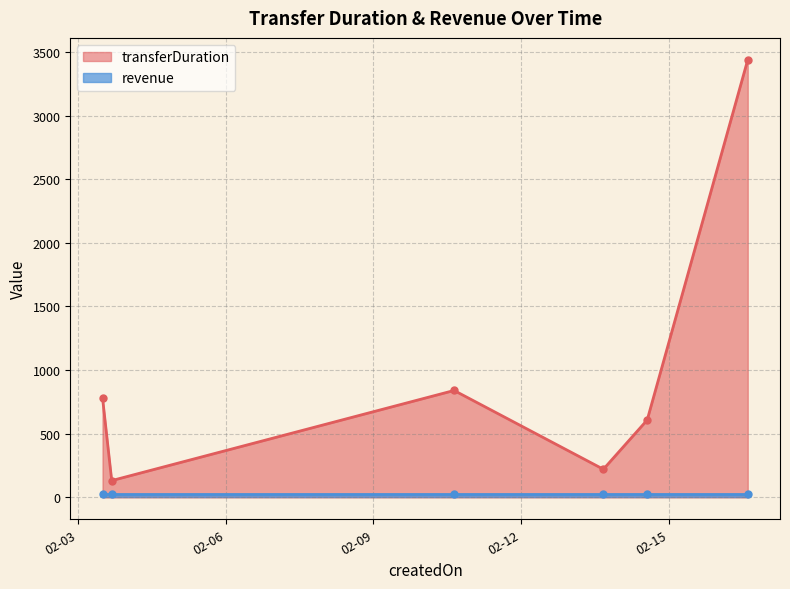

How many categories are shown in the chart?

6